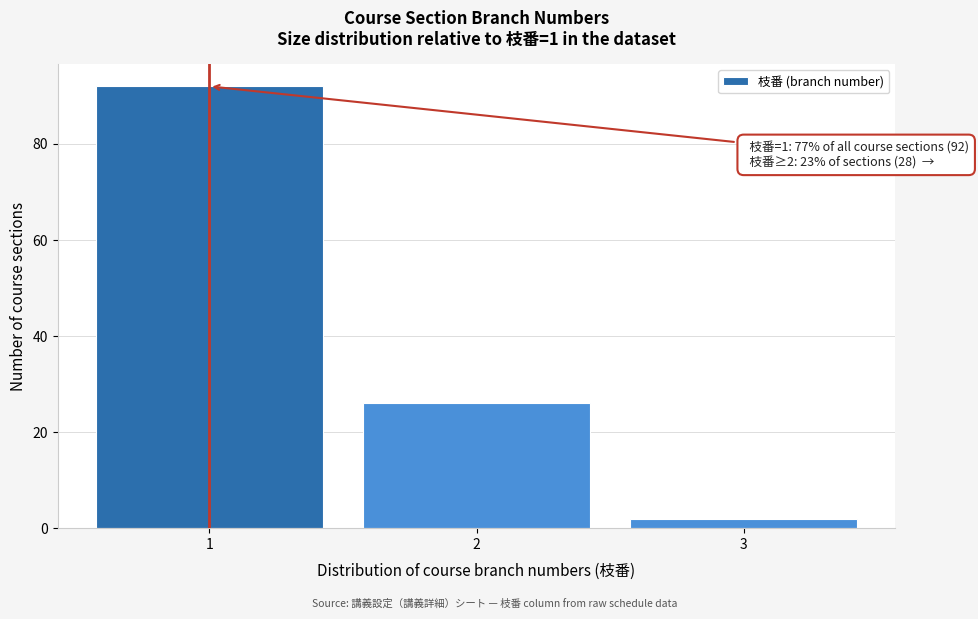

Reading left to right, extract all data points from this chart.

1=92	2=26	3=2